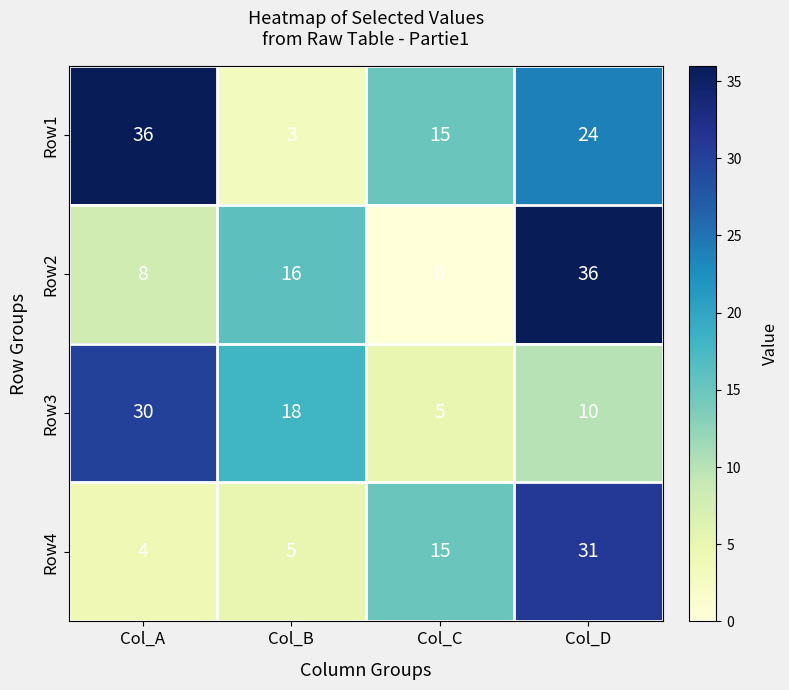

How many Row1 values are between 15 and 36?

3